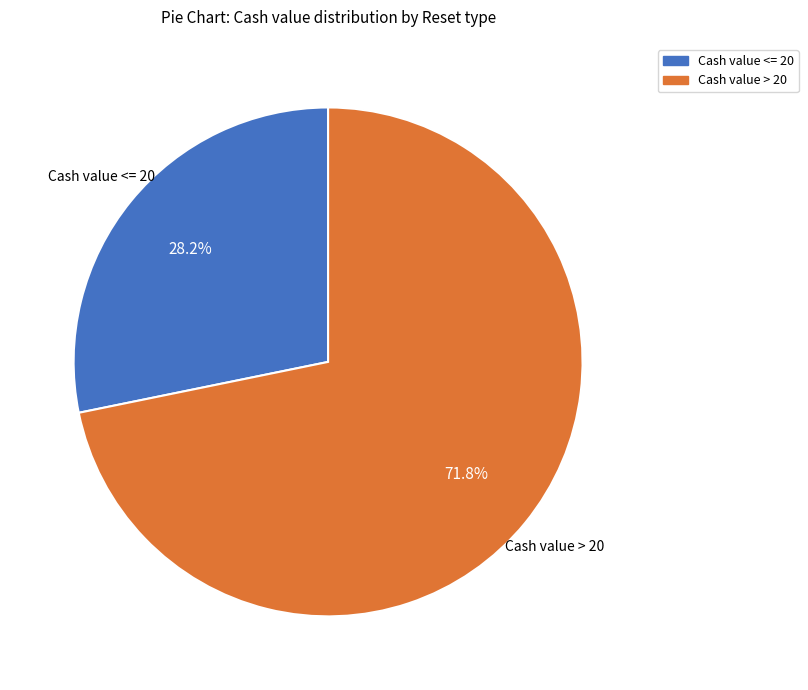

Is there a majority slice in this chart?

Yes